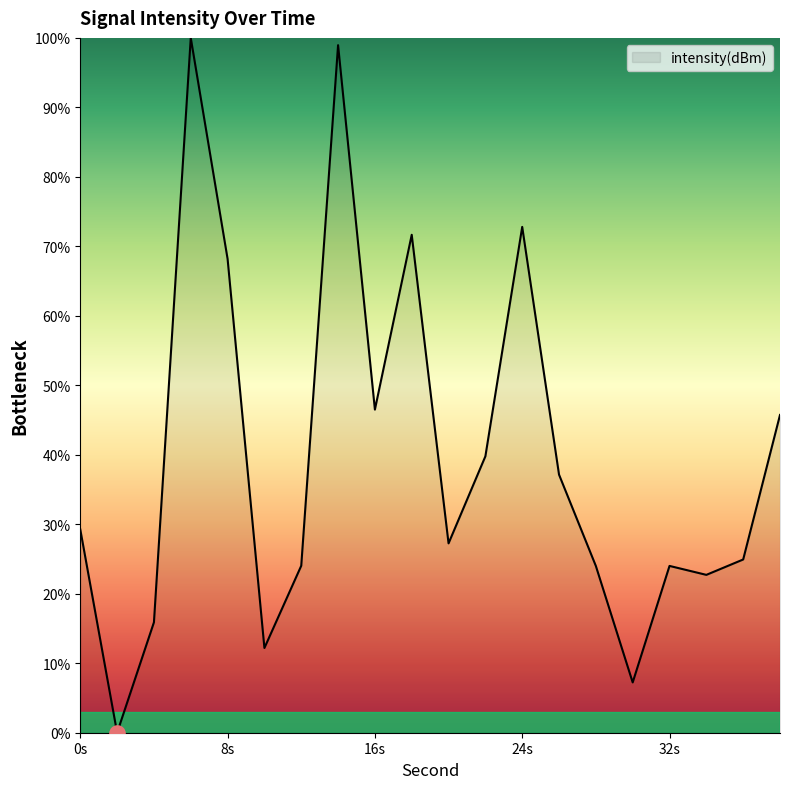

How many lines are shown in the chart?

1